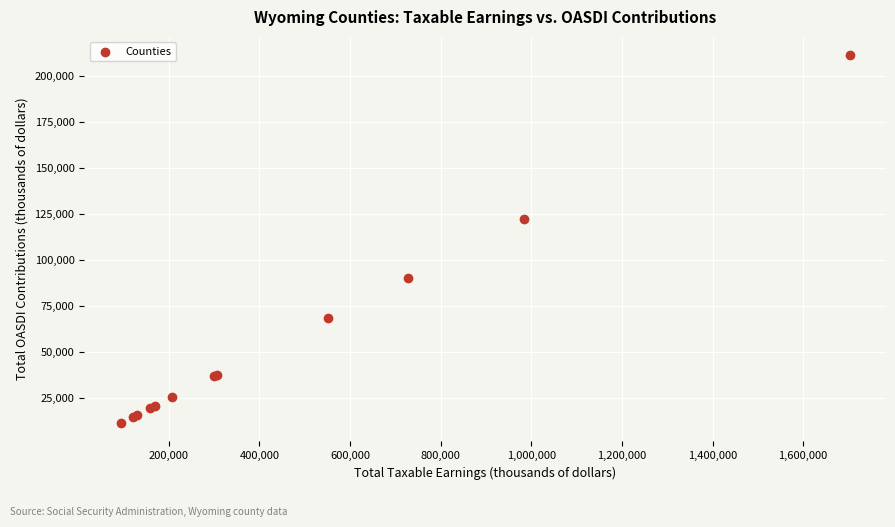

What Y value in the scatter plot is closest to 111382?

122065